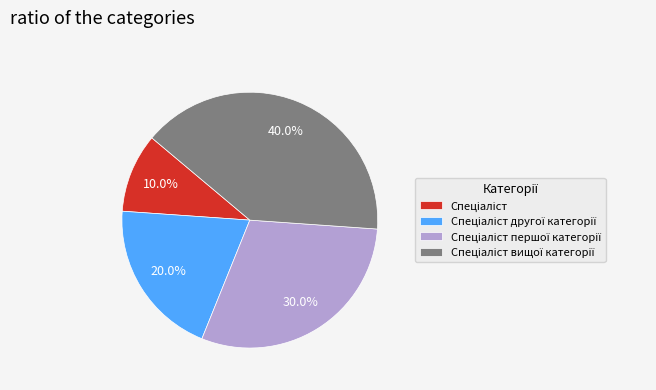

Is there a majority slice in this chart?

No